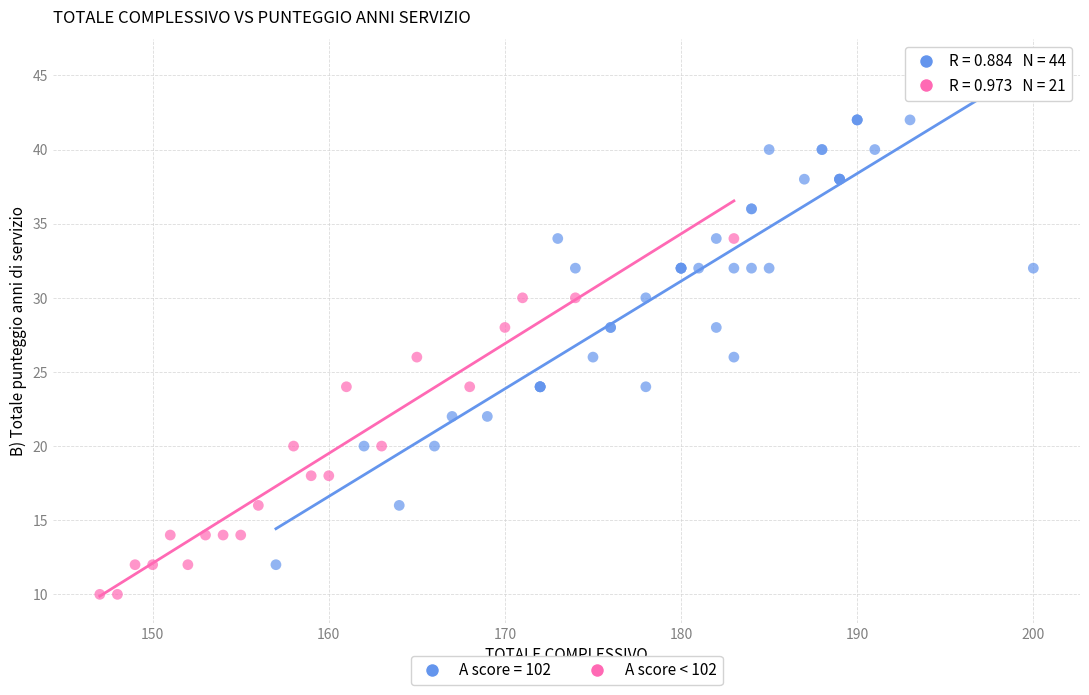

Which series has the largest Y range (max minus min)?

A score = 102